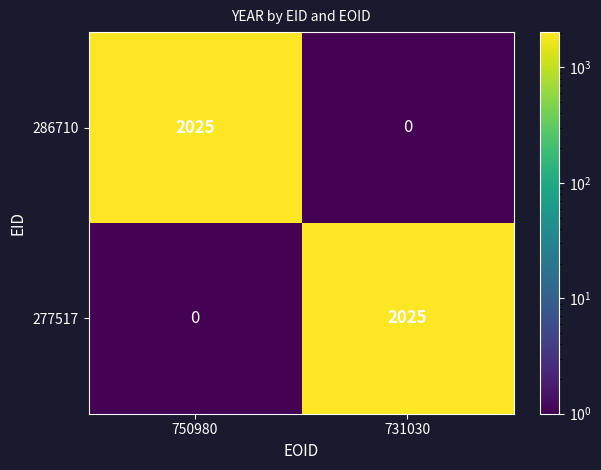

Reading left to right, what are all the values shown in this chart?

286710: 750980=2025	731030=0
277517: 750980=0	731030=2025